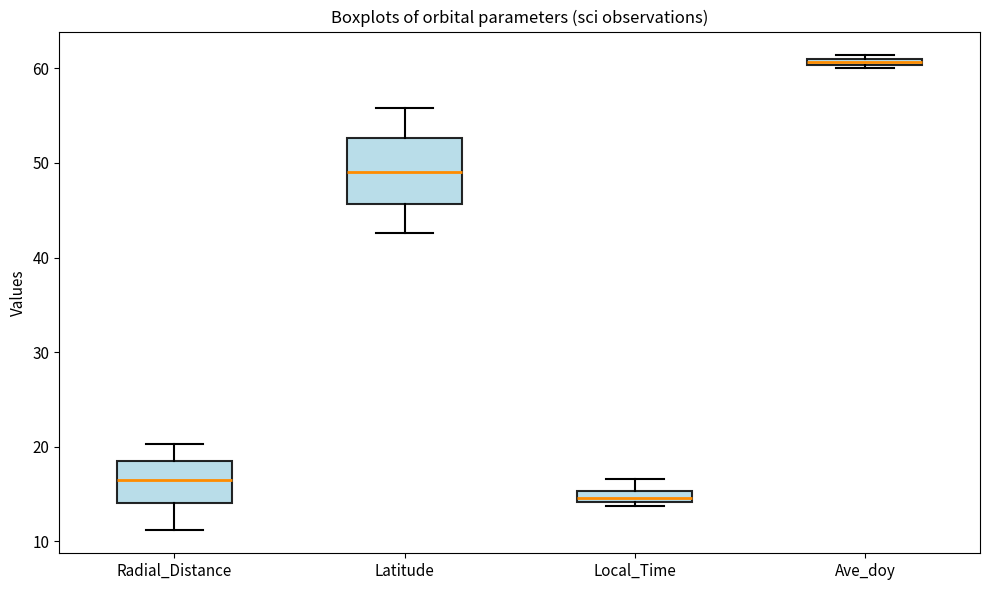

Which box is the tallest, from its lower edge to its upper edge?

Latitude